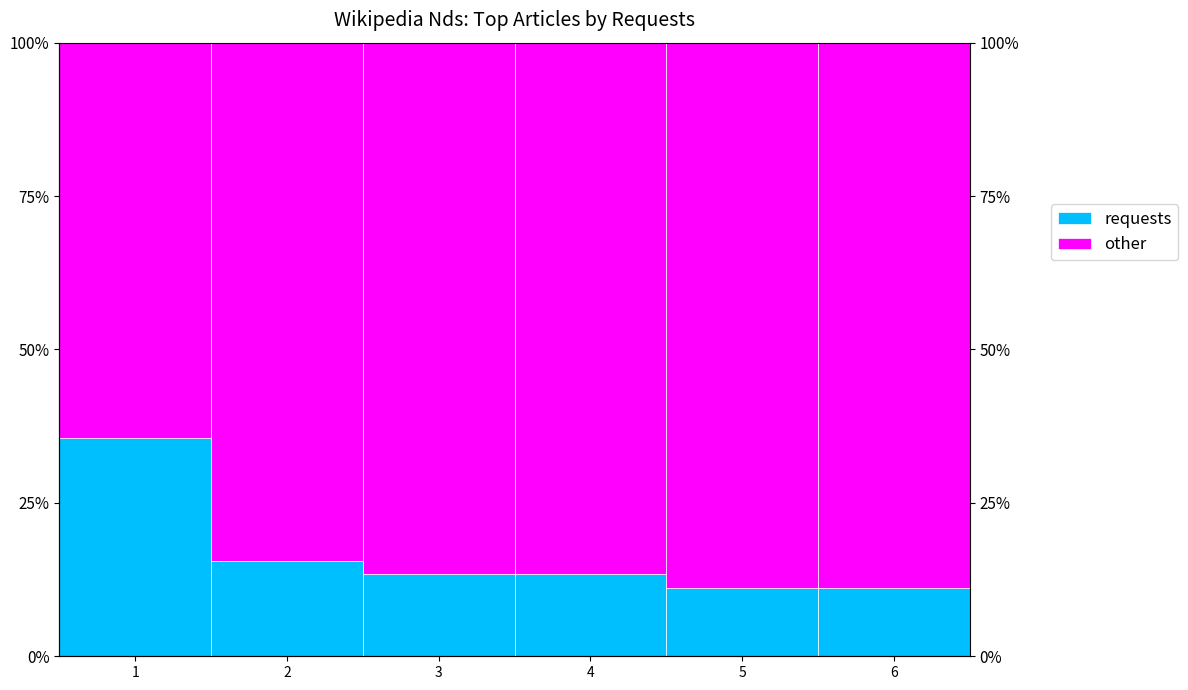

Which has a higher value, 6 or 4?

4